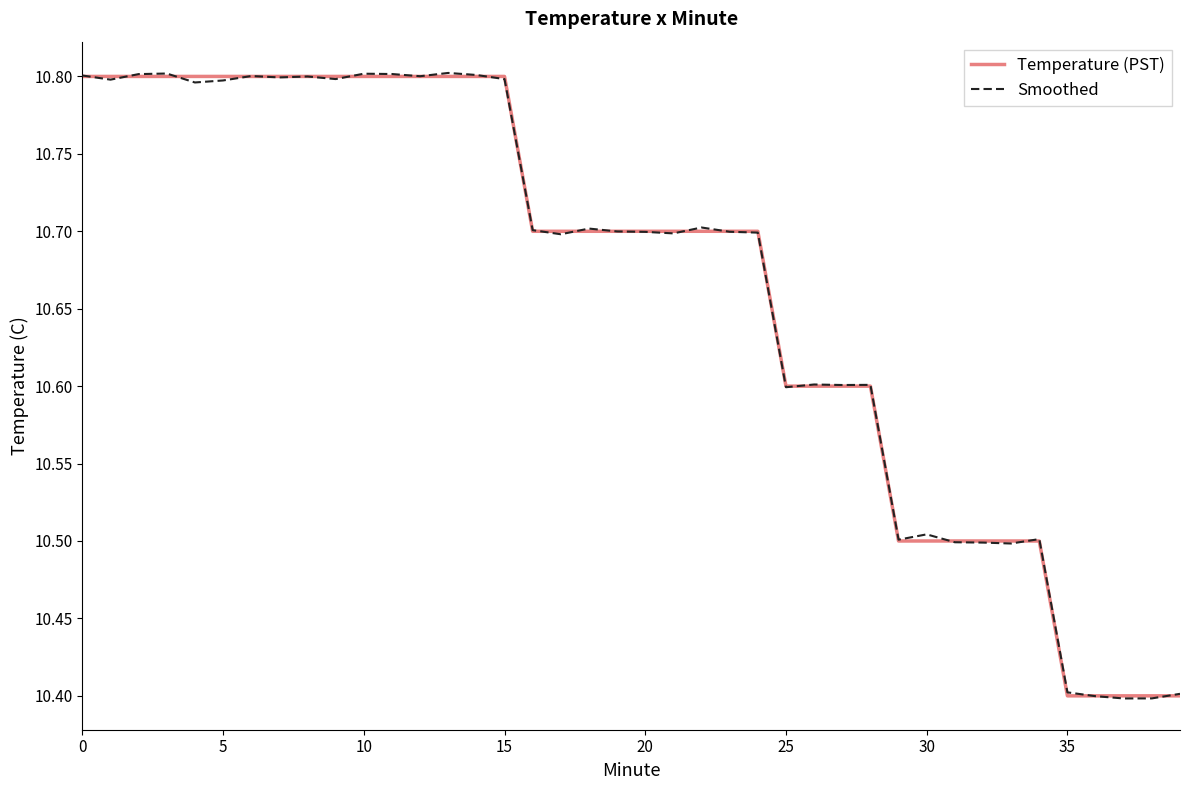

What is the smallest value displayed?

10.4